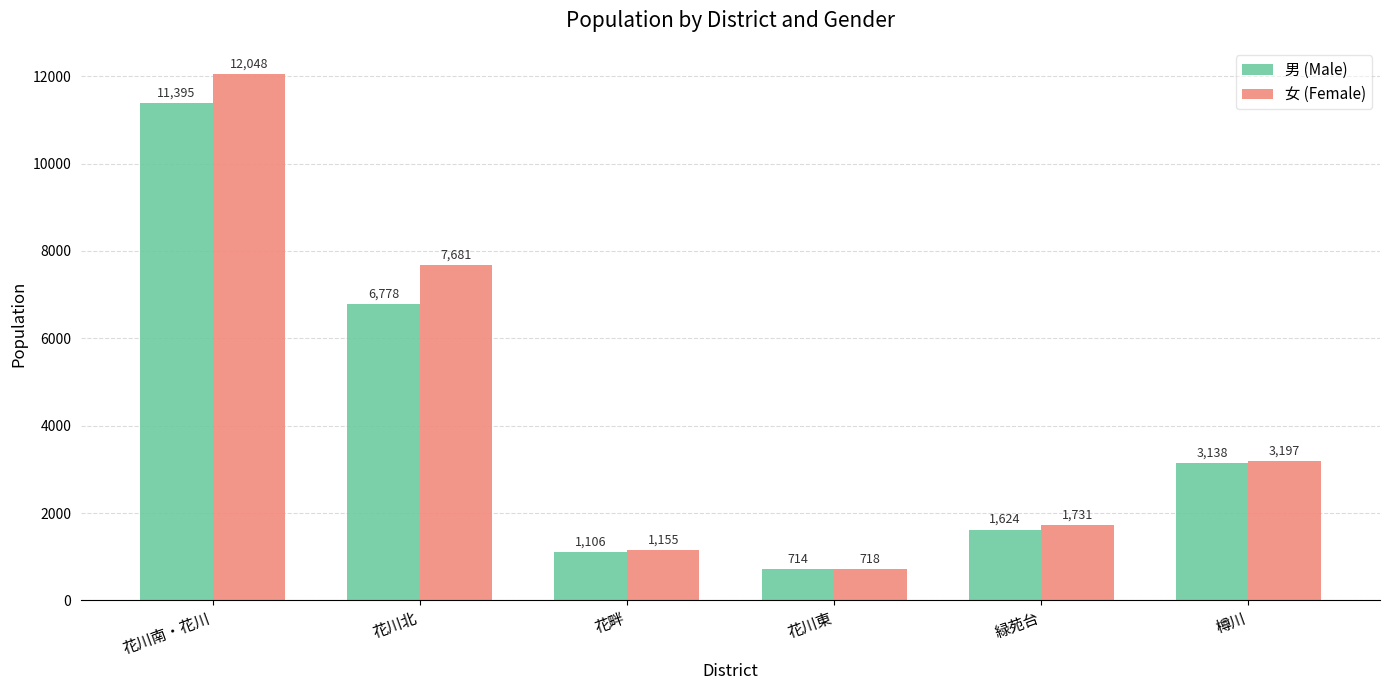

What is the total value across all series at 花川南・花川?

23443